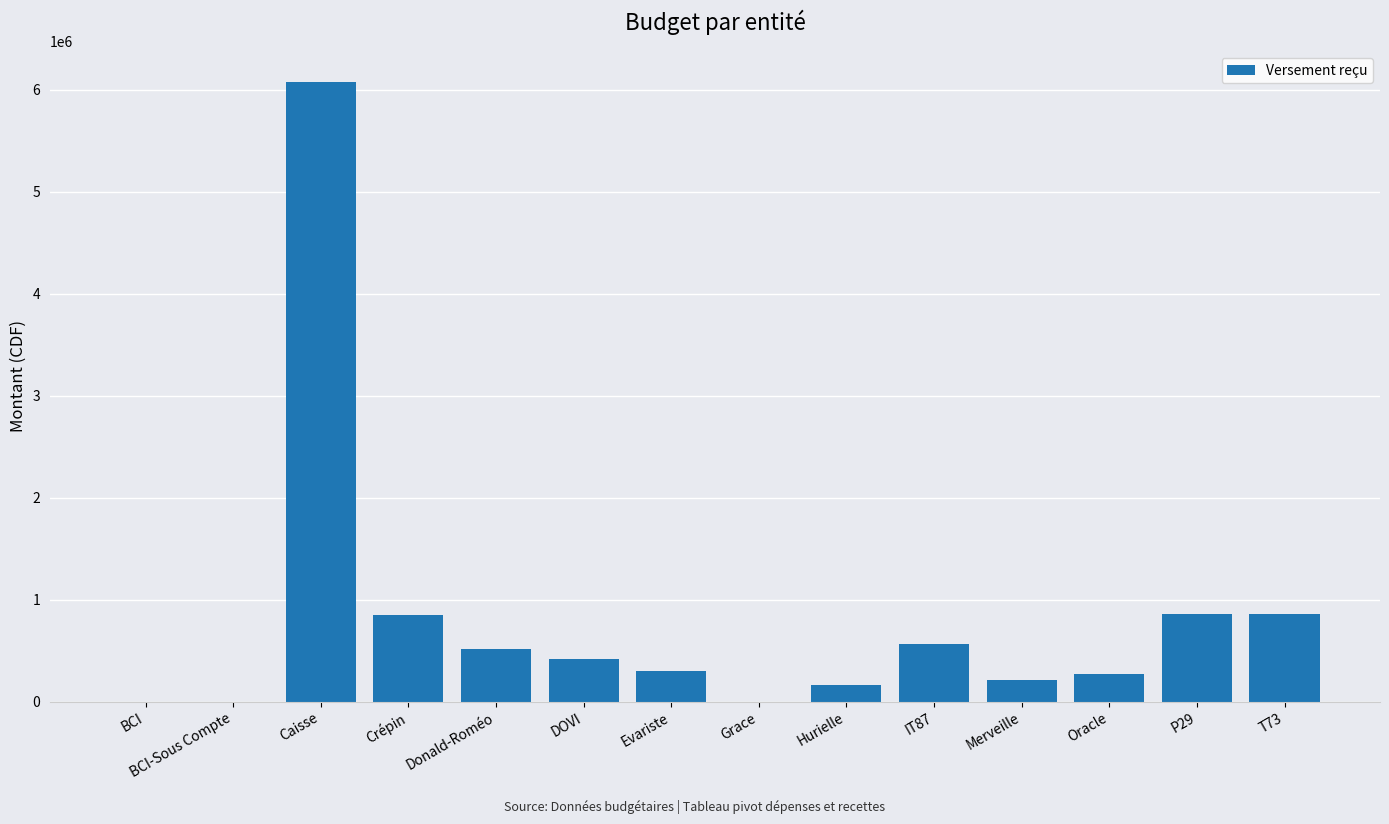

Which has a higher value, P29 or BCI?

P29